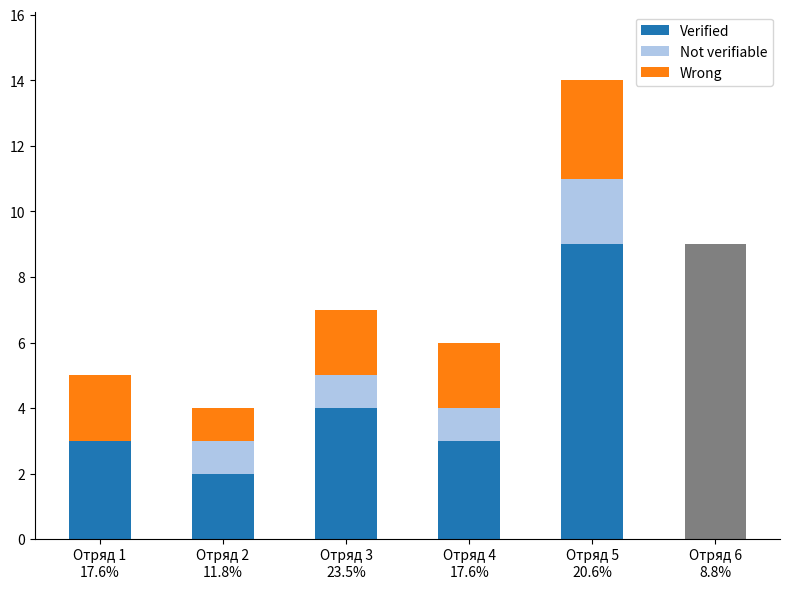

What is the value of the Verified bar at the 5th from the left?

9